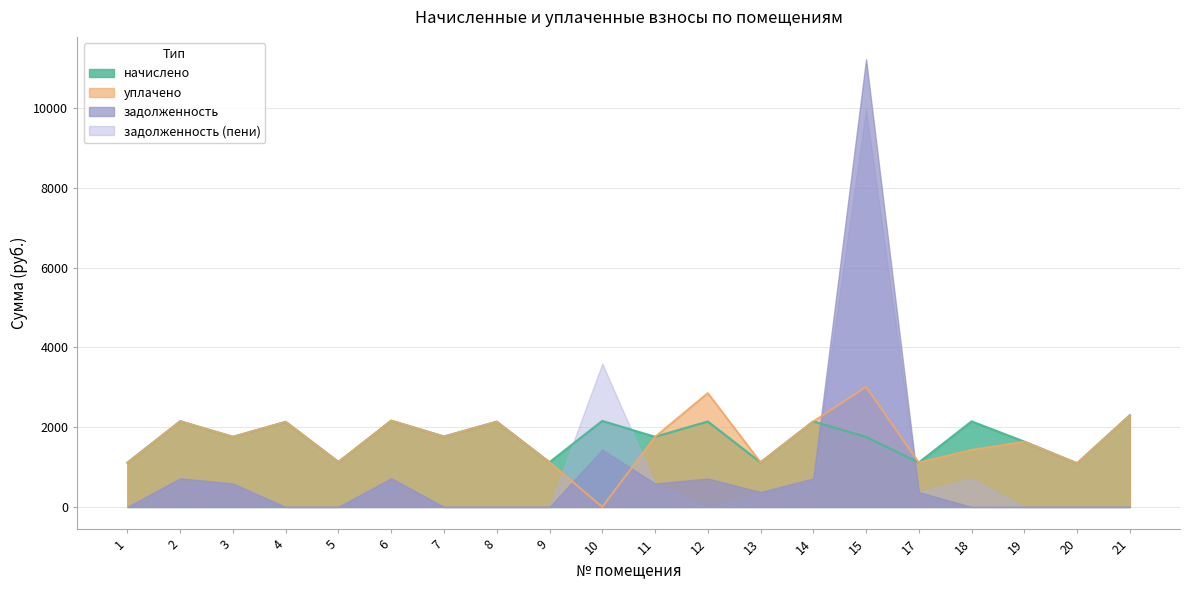

Does the chart have visible grid lines?

Yes